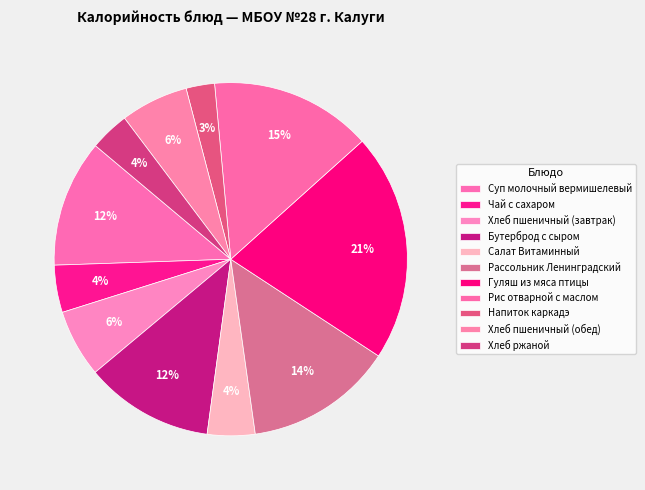

How many segments does this pie chart have?

11